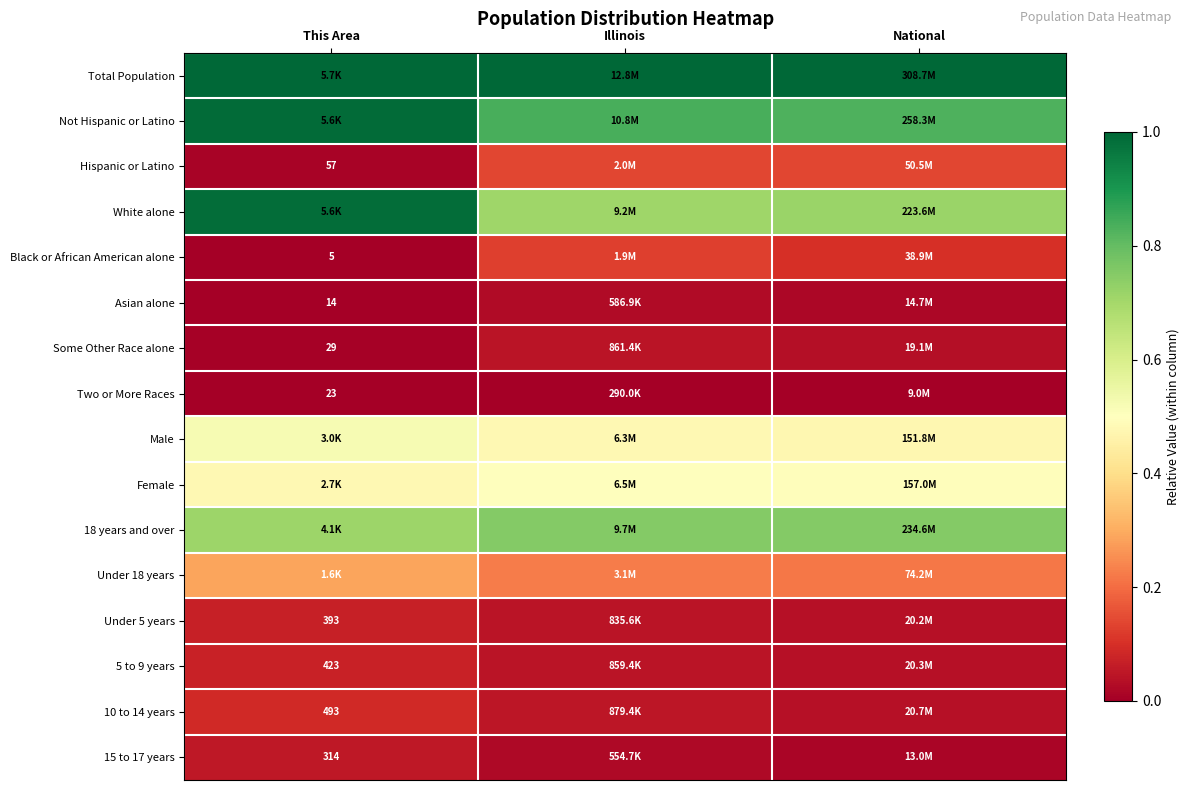

Where is Under 5 years nearest to the value 0?

National